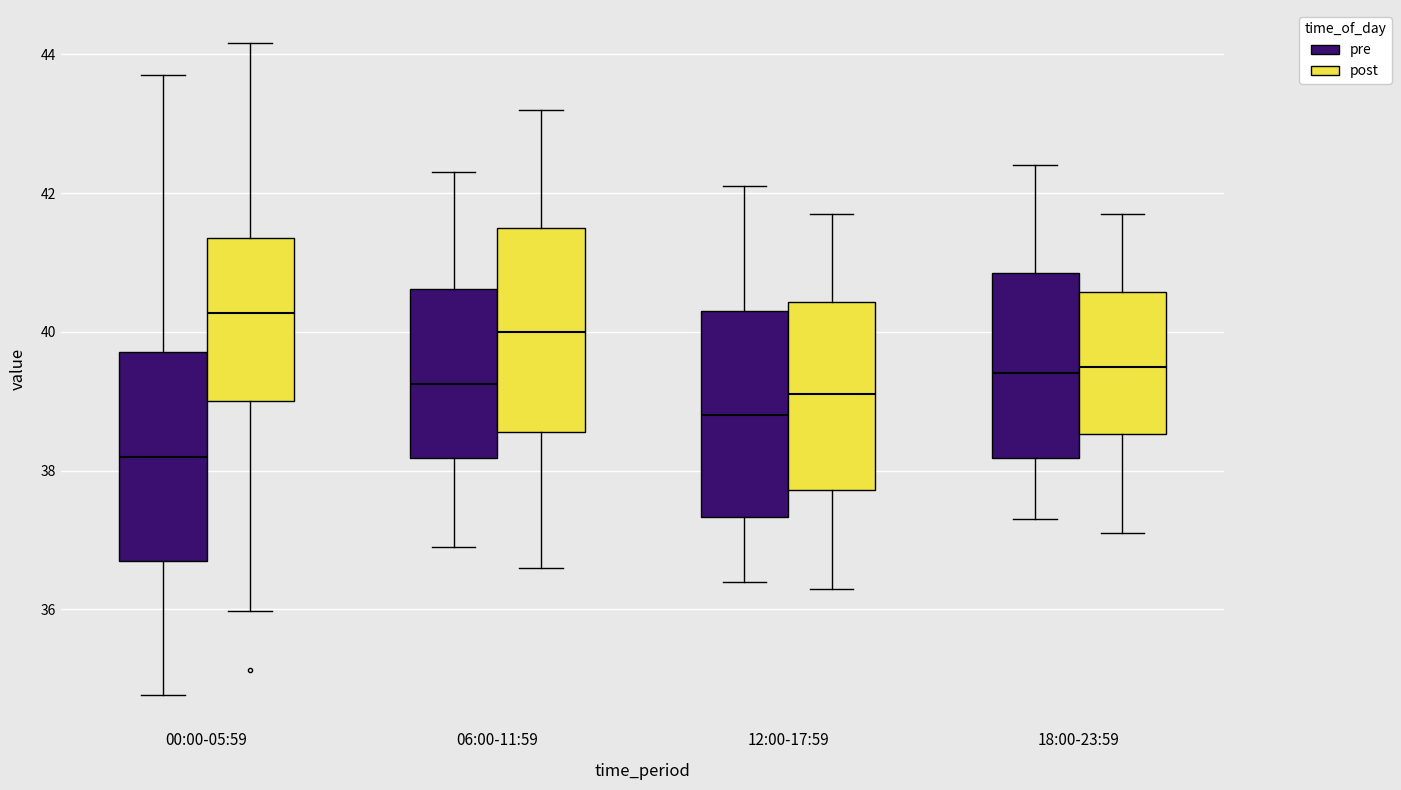

Which box's median line is the highest?

00:00-05:59 (post)